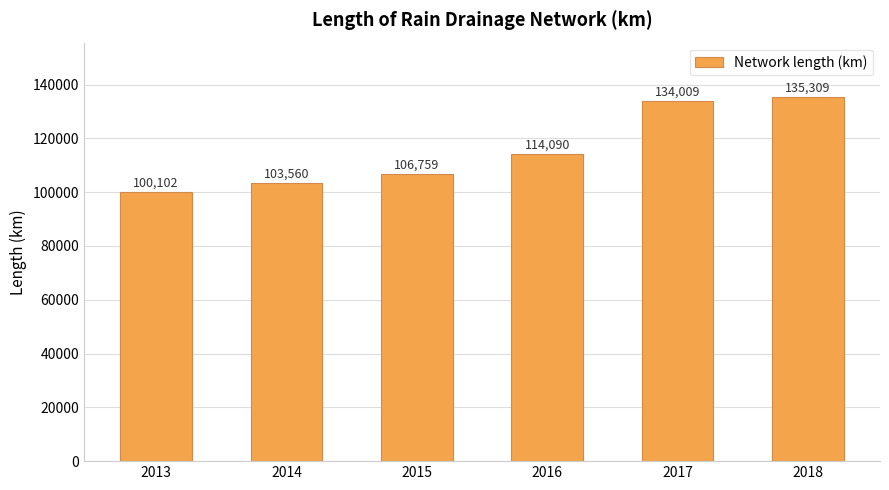

Between 2015 and 2013, which is larger?

2015